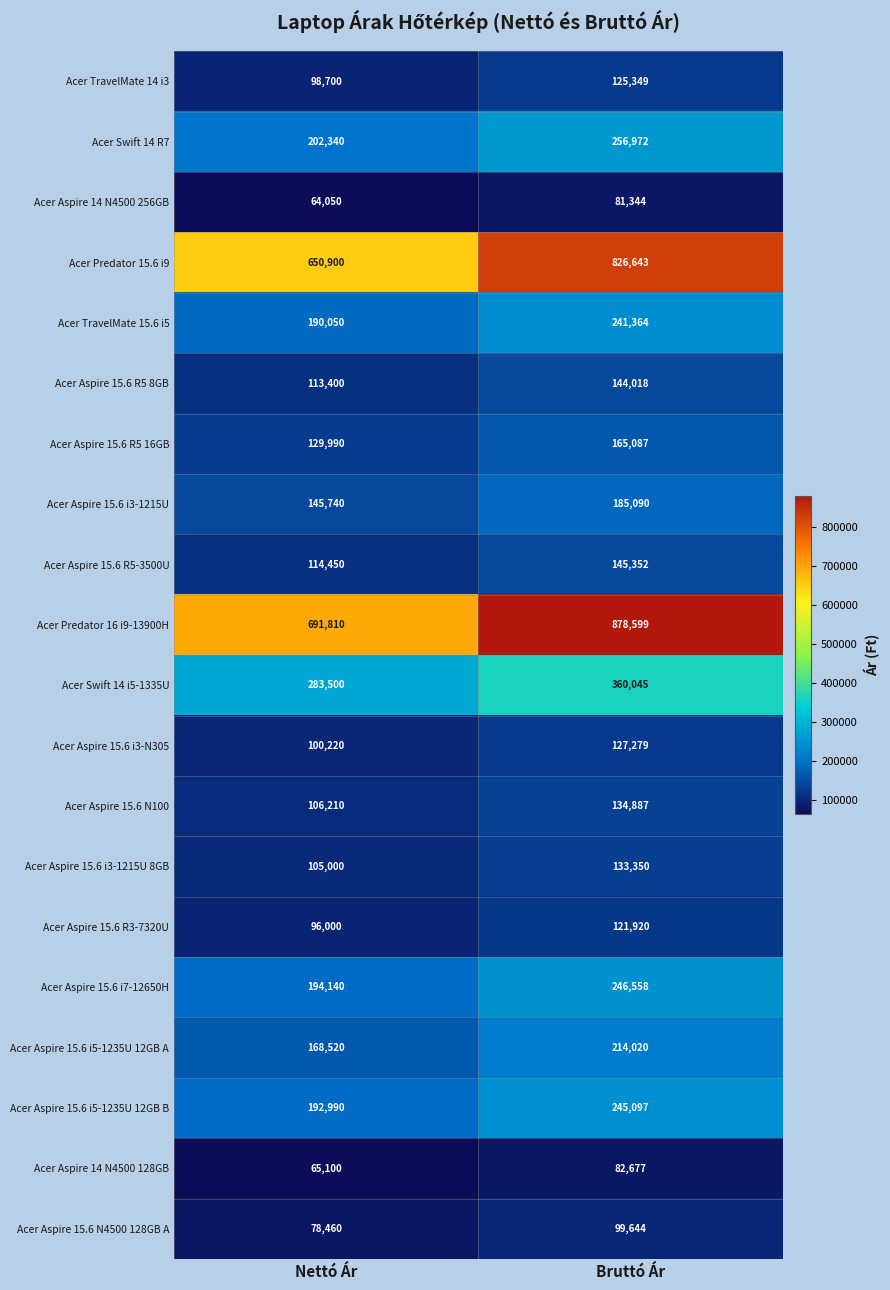

At which label is Acer Aspire 15.6 R5 16GB closest to 147538?

Nettó Ár